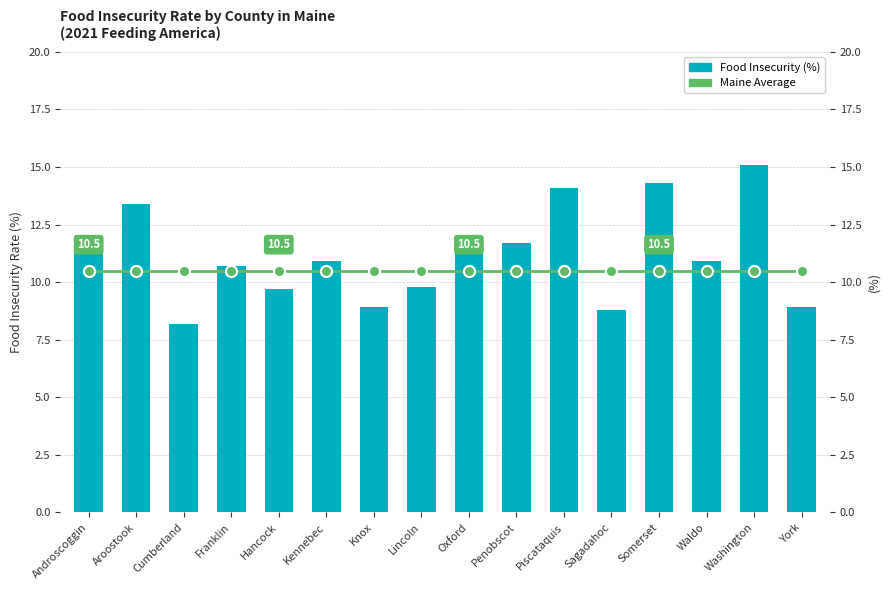

Are the bars grouped side by side (vs. stacked)?

Yes